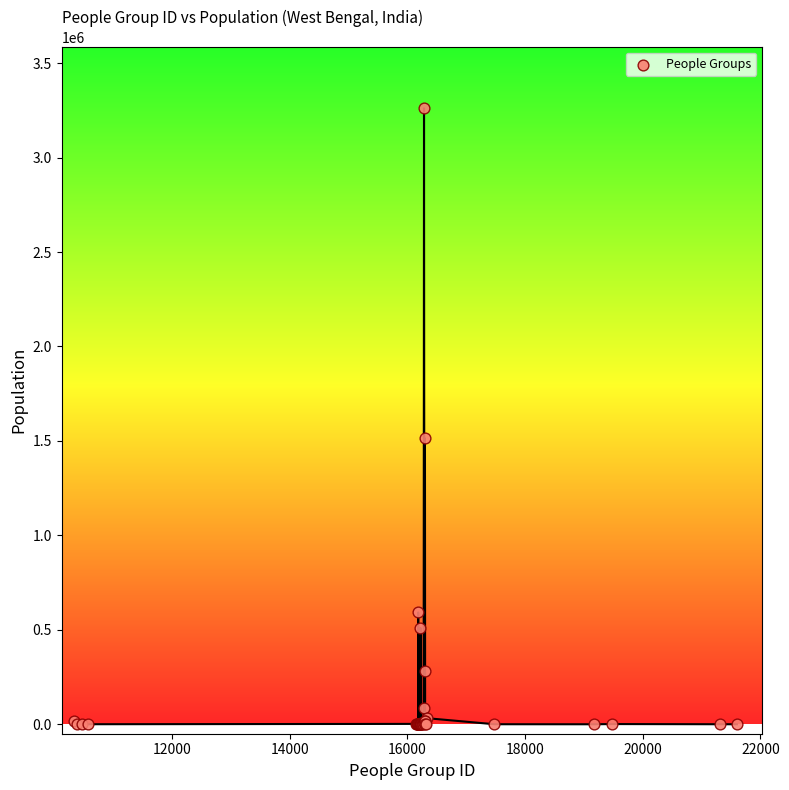

What Y value in the scatter plot is closest to 1630345?

1512980